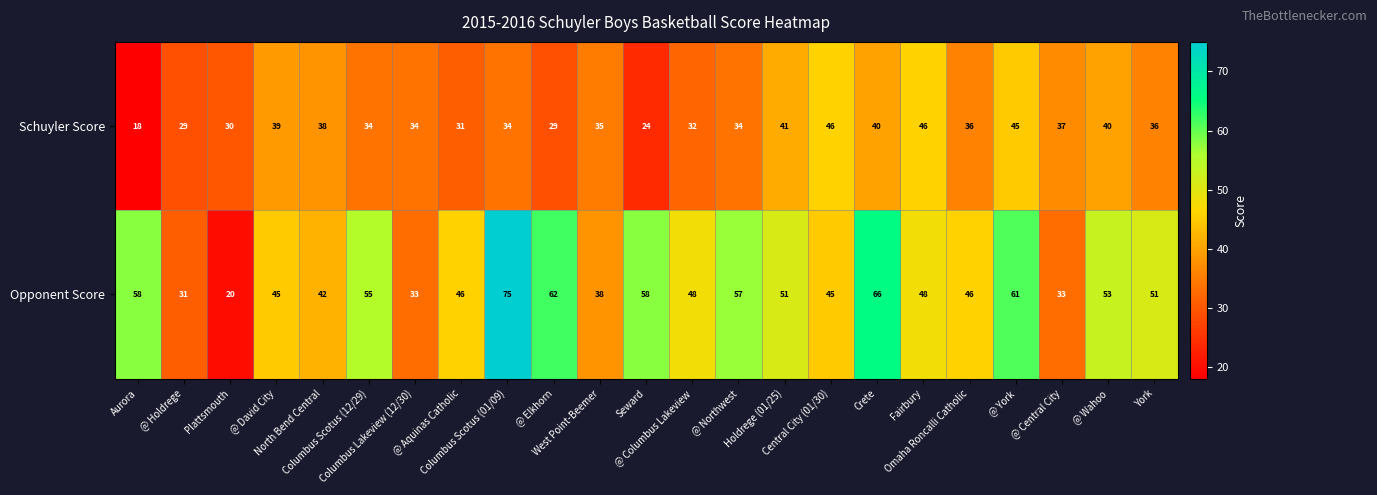

What is the minimum value for Schuyler Score?

18